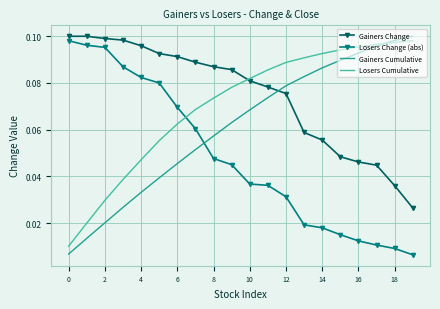

How many intersections are there between Gainers Cumulative and Losers Change (abs)?

1